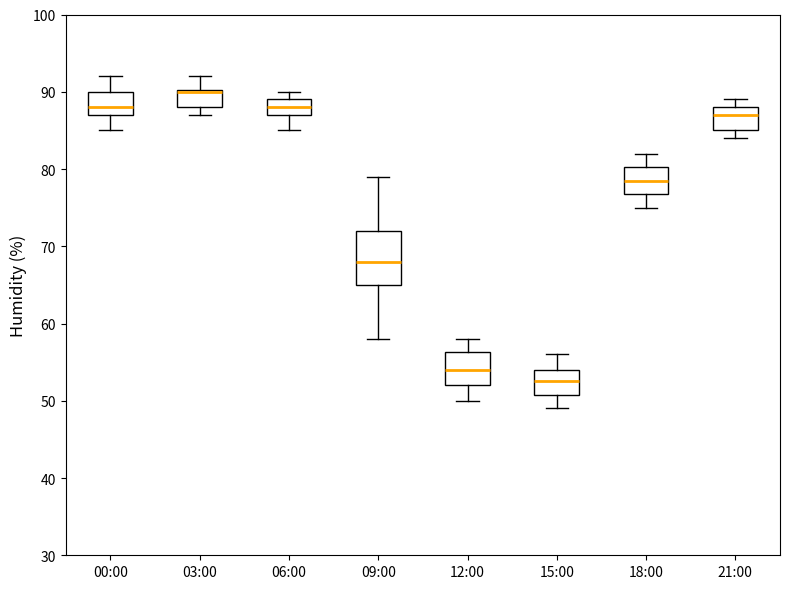

Reading left to right, read every box against the y-axis: the position of its median line, the range the box covers, and the ends of its whiskers. The values are not printed on the chart, so give them approximately, as read against the axis.

00:00: median 88, box 87 to 90, whiskers 85 to 92
03:00: median 90 (drawn on the box's upper edge), box 88 to 90, whiskers 87 to 92
06:00: median 88, box 87 to 89, whiskers 85 to 90
09:00: median 68, box 65 to 72, whiskers 58 to 79
12:00: median 54, box 52 to 56, whiskers 50 to 58
15:00: median 53, box 51 to 54, whiskers 49 to 56
18:00: median 79, box 77 to 80, whiskers 75 to 82
21:00: median 87, box 85 to 88, whiskers 84 to 89